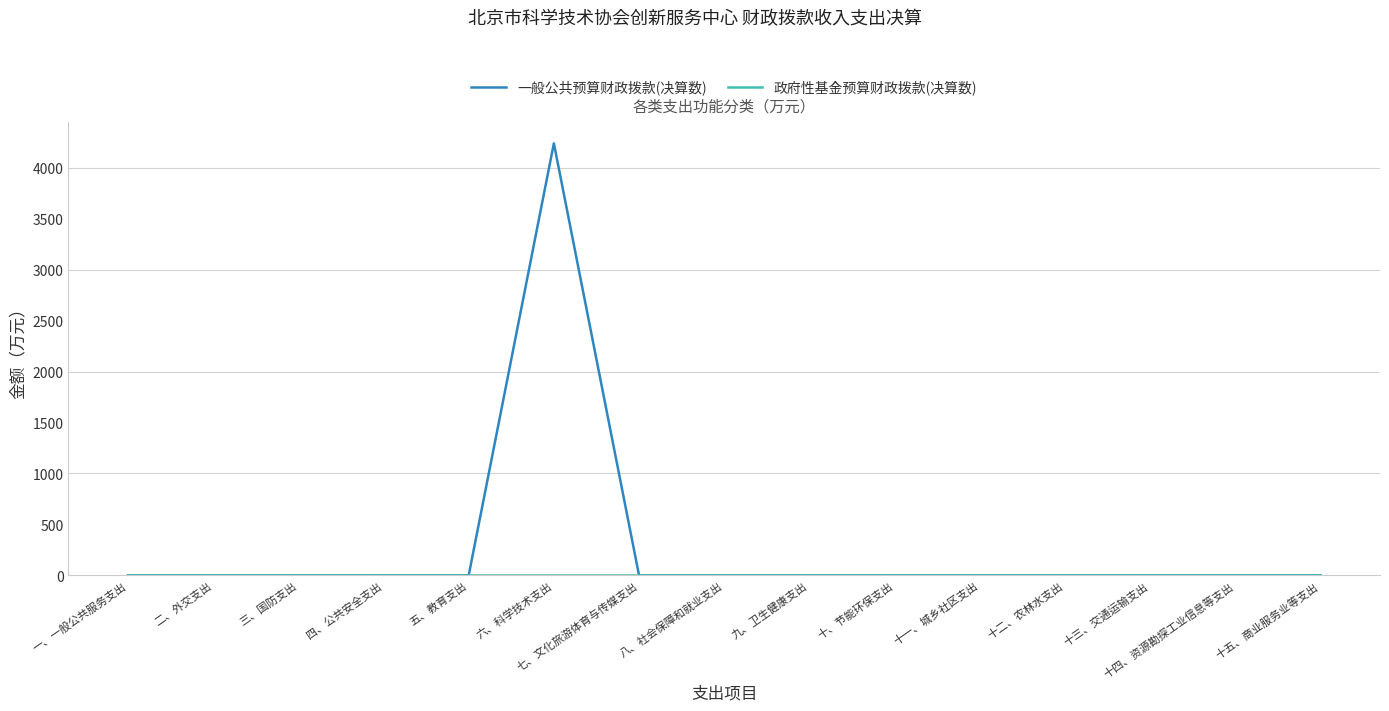

At which category is the sum across all series the highest?

六、科学技术支出